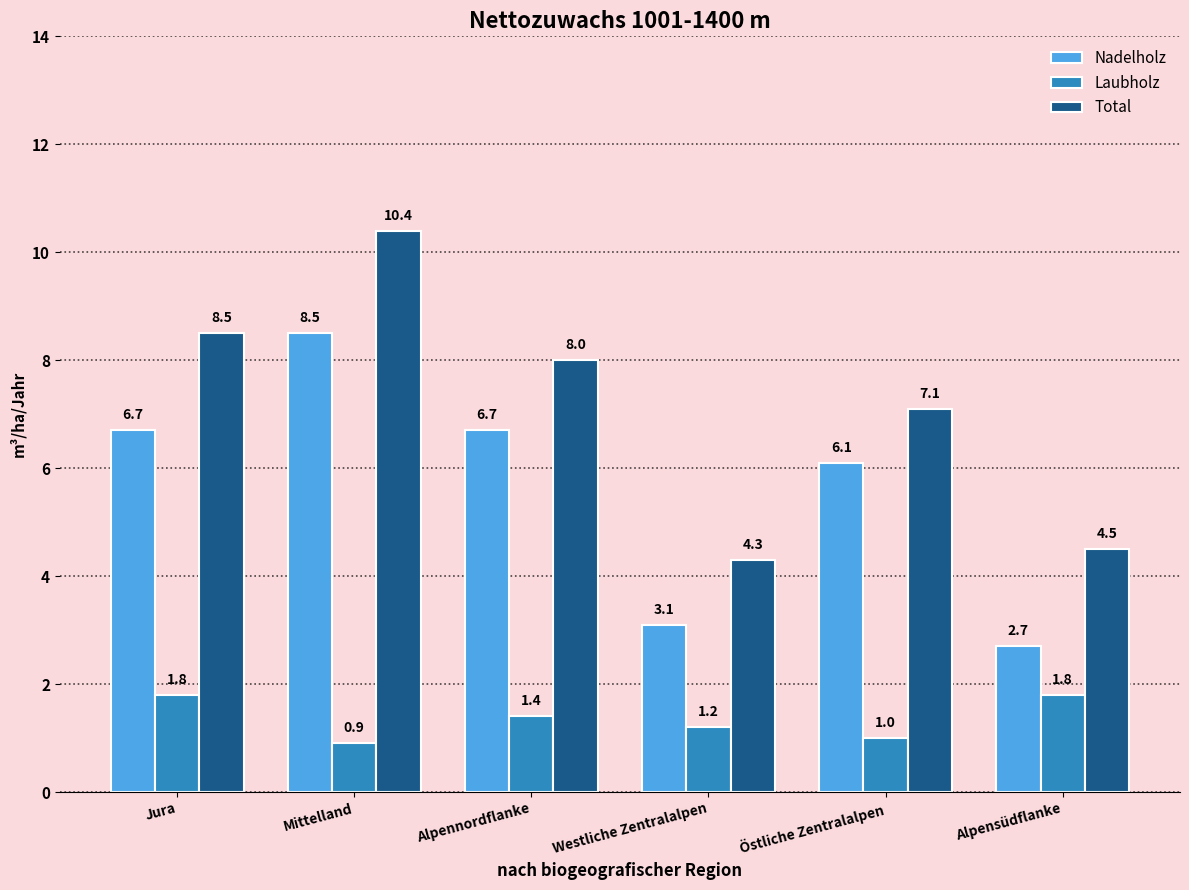

What is the difference between the highest and lowest values at Östliche Zentralalpen?

6.1